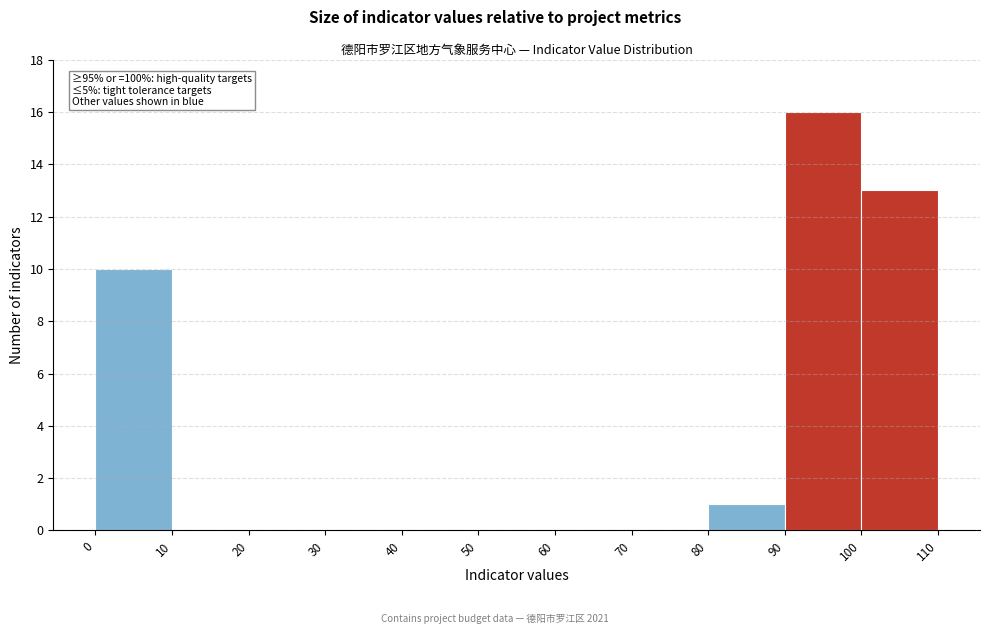

Over which range of the x-axis is the bar tallest?

90 to 100